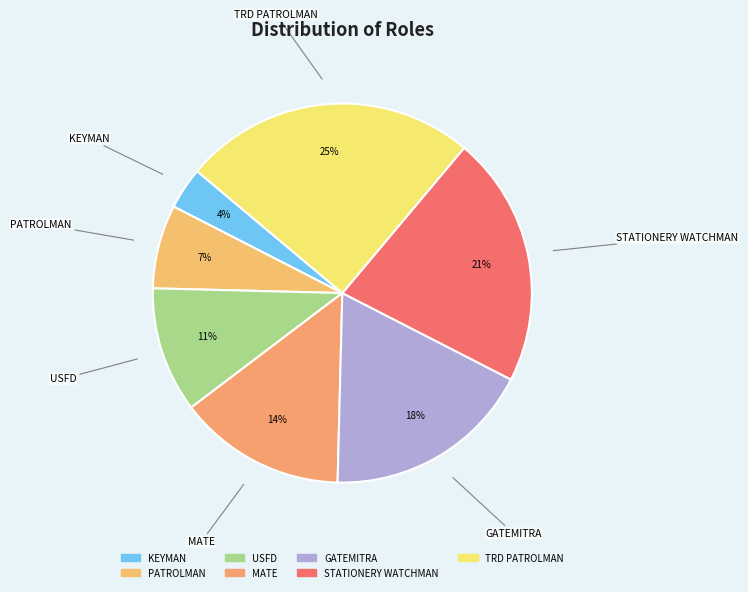

Count the number of slices in the pie.

7